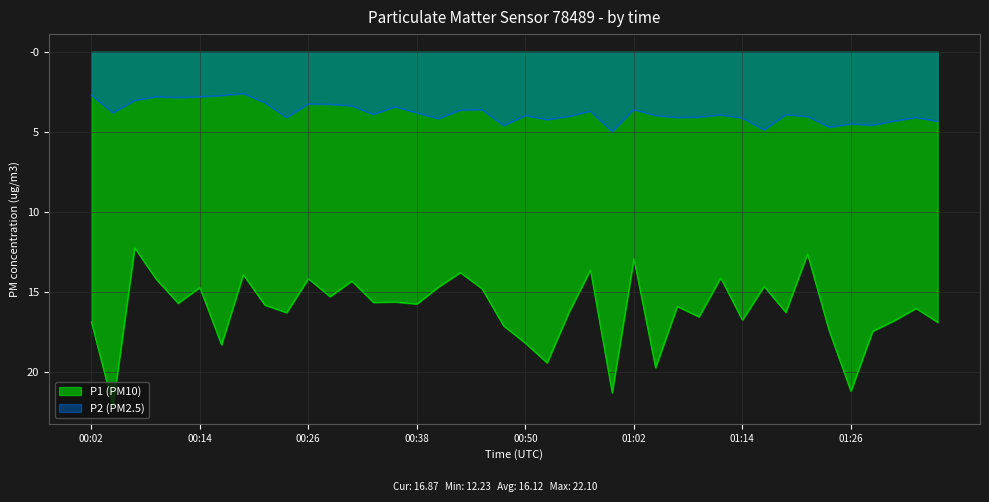

Which series has the widest spread of values?

P1